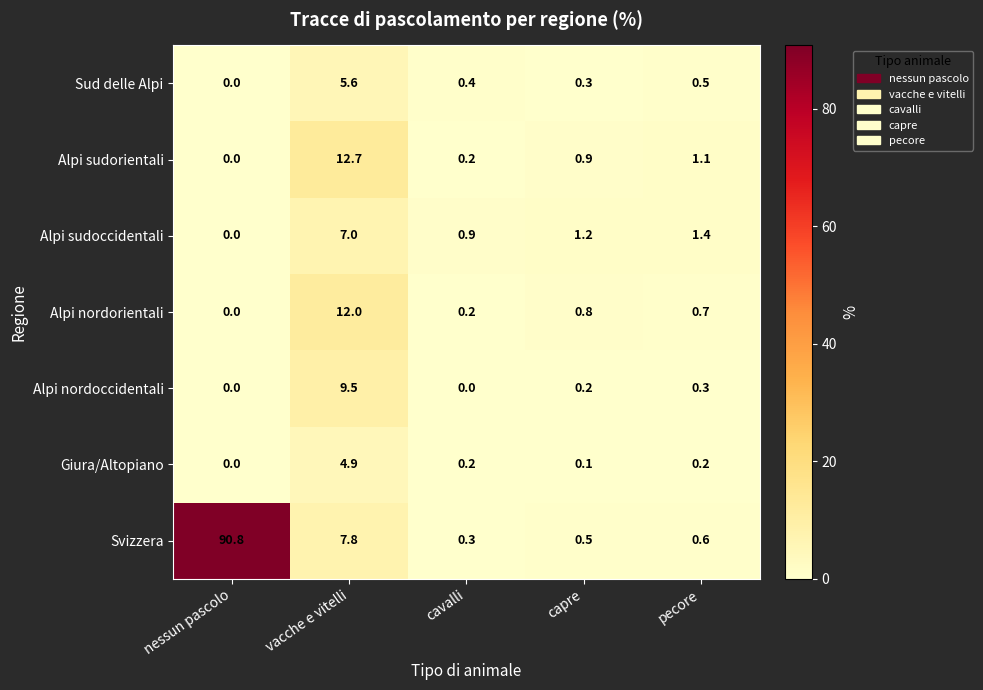

How many values in Alpi nordoccidentali are above zero?

3